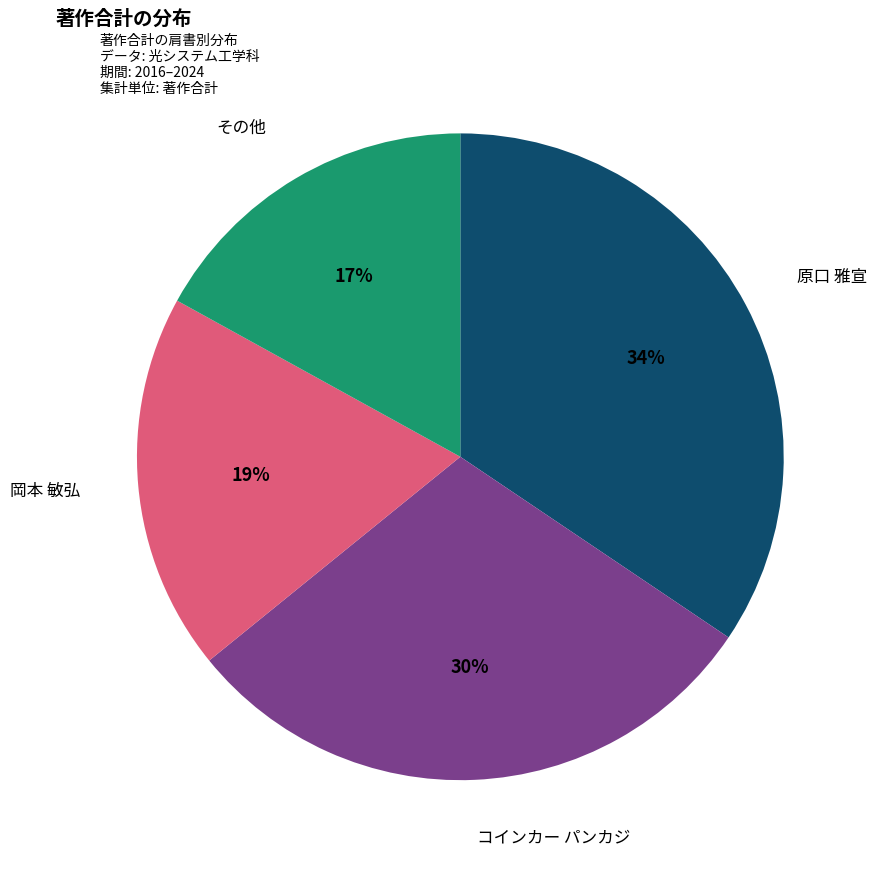

To the nearest percent, what is the difference between the largest and smallest slice percentages?

17%